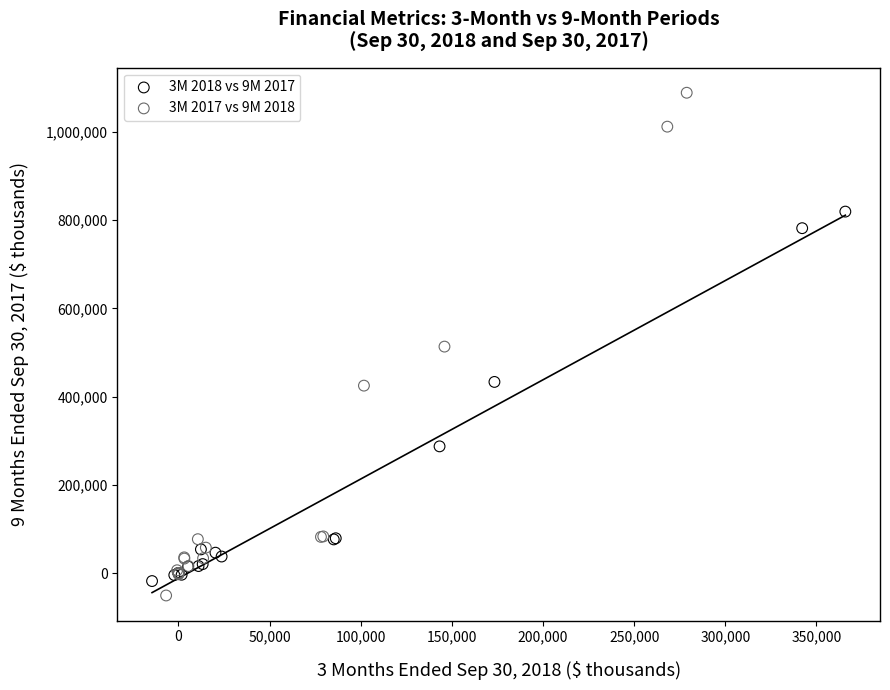

What are all the series names shown in the legend?

3M 2018 vs 9M 2017, 3M 2017 vs 9M 2018